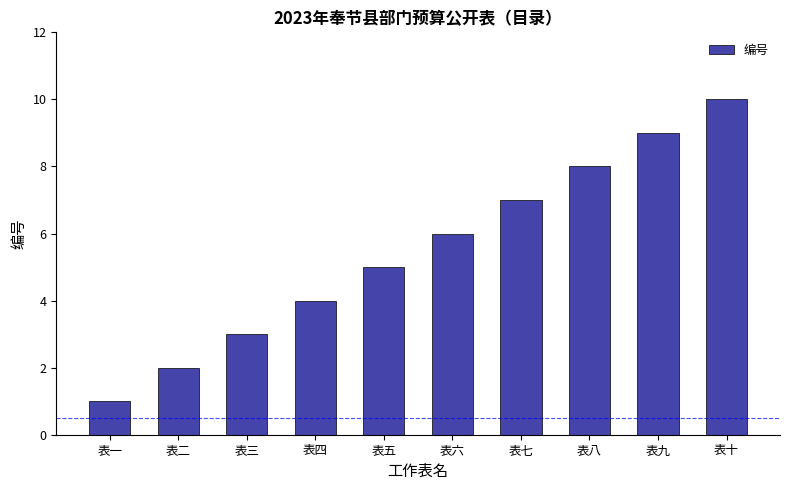

What is the minimum value shown in the chart?

1